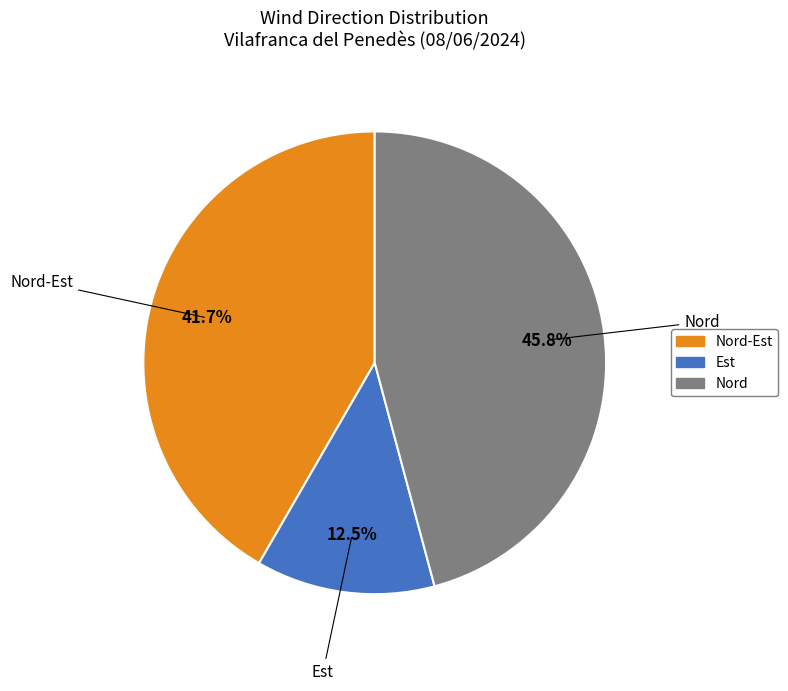

Is there any slice that represents more than half of the pie?

No